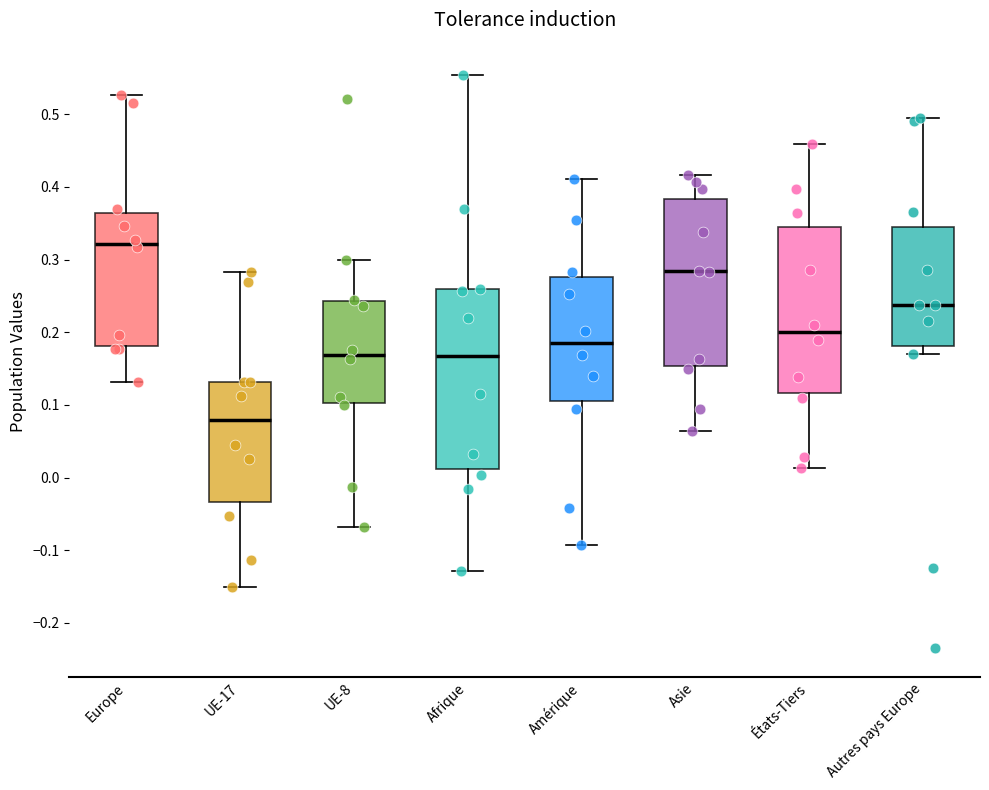

Where does the lower whisker of the box for UE-17 end on the y-axis? The values are not printed on the chart, so give them approximately, as read against the axis.

-0.15